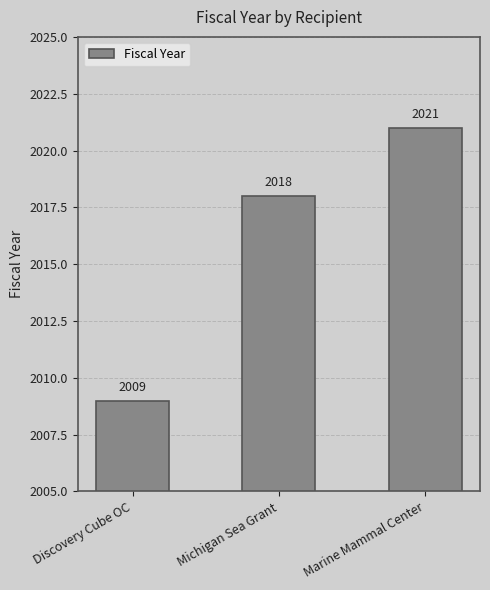

What is the change in value from Discovery Cube OC to Michigan Sea Grant?

+9